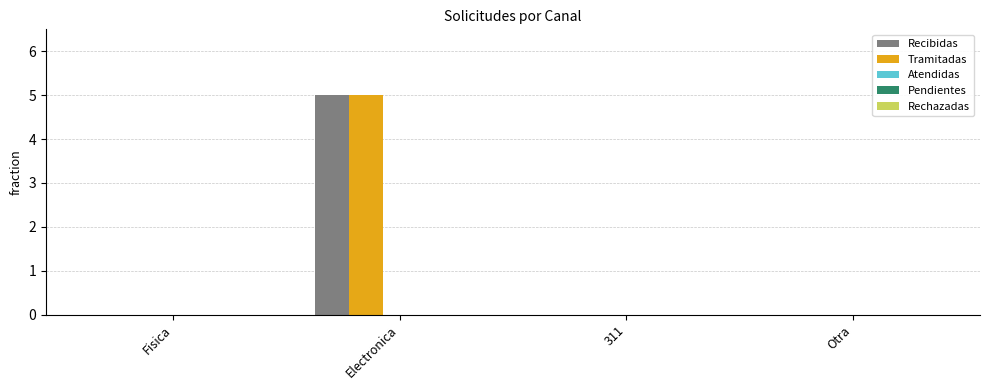

What is the highest value of the Tramitadas series?

5